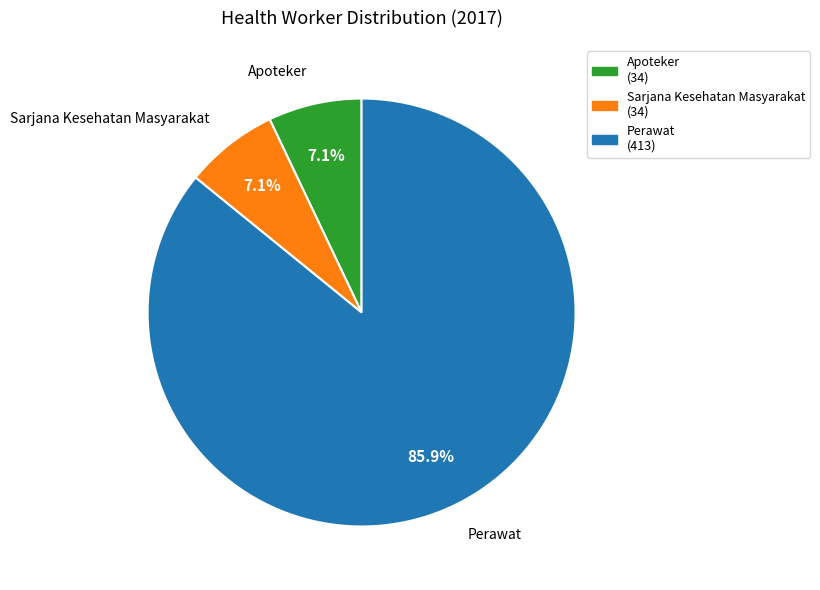

Which category accounts for the majority?

Perawat